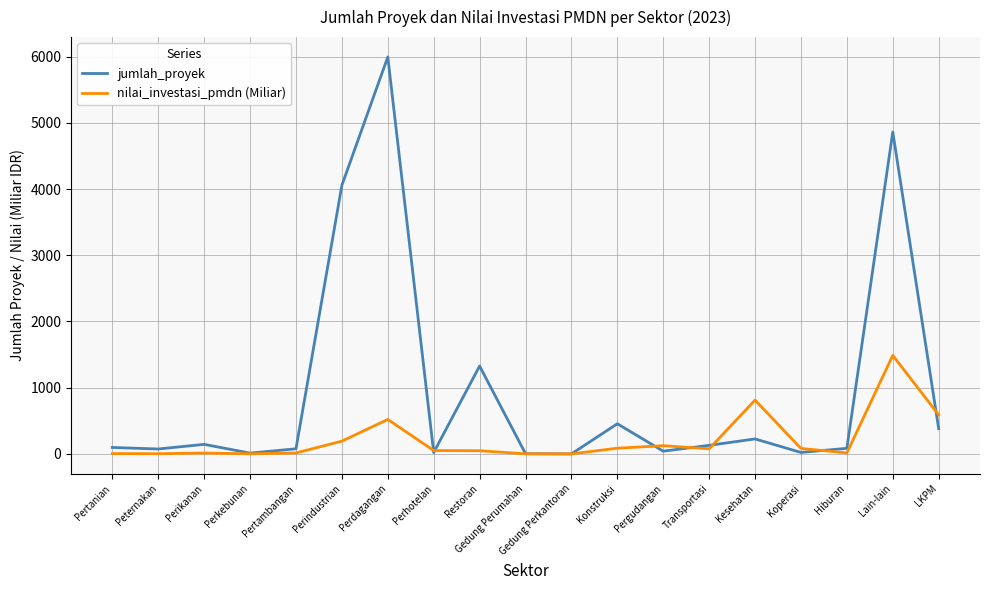

Which series has the largest total across all categories?

jumlah_proyek